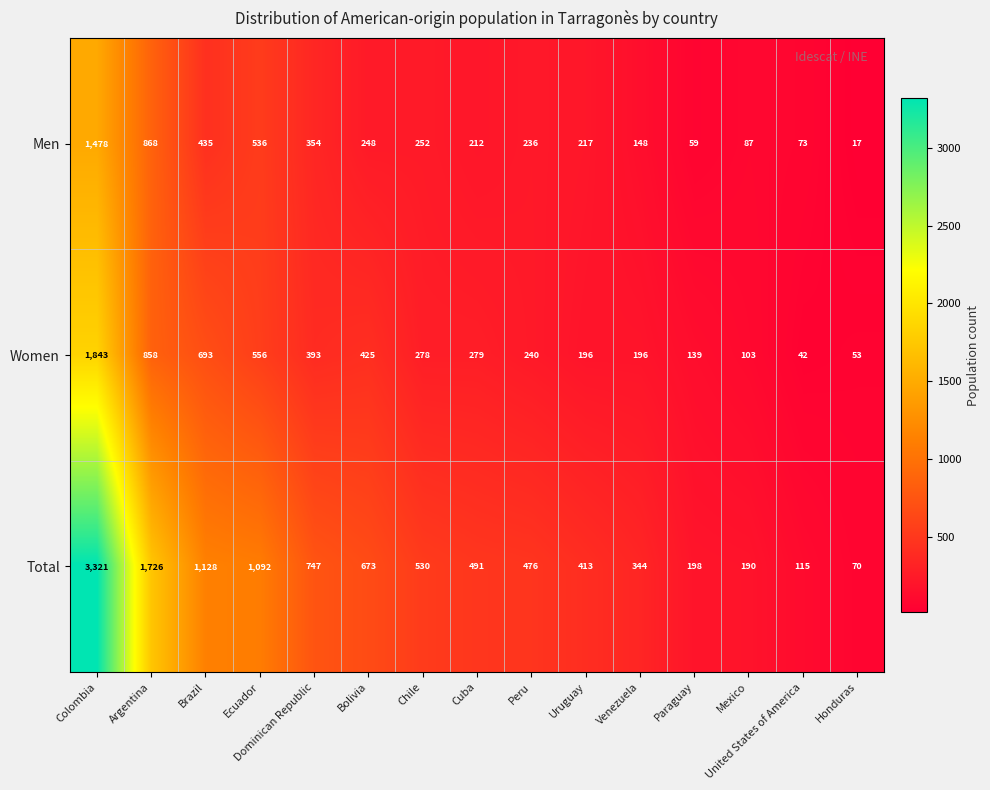

Rank the series by their average value, from highest to lowest.

Total, Women, Men